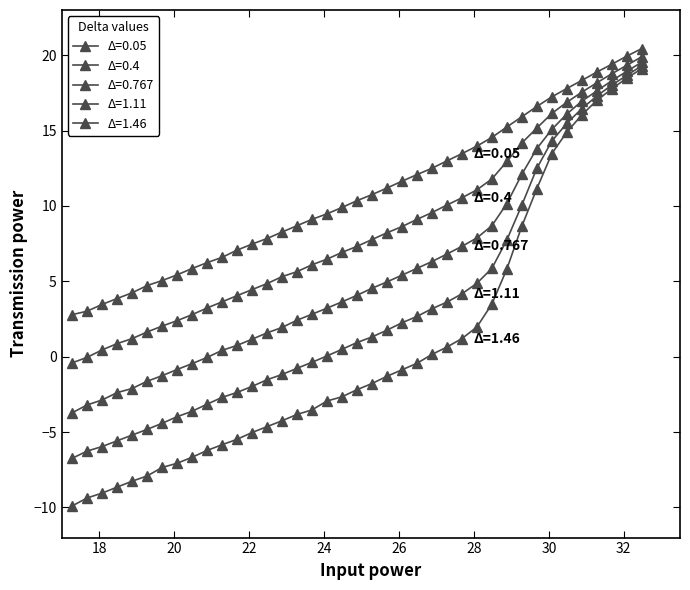

How many lines are shown in the chart?

5